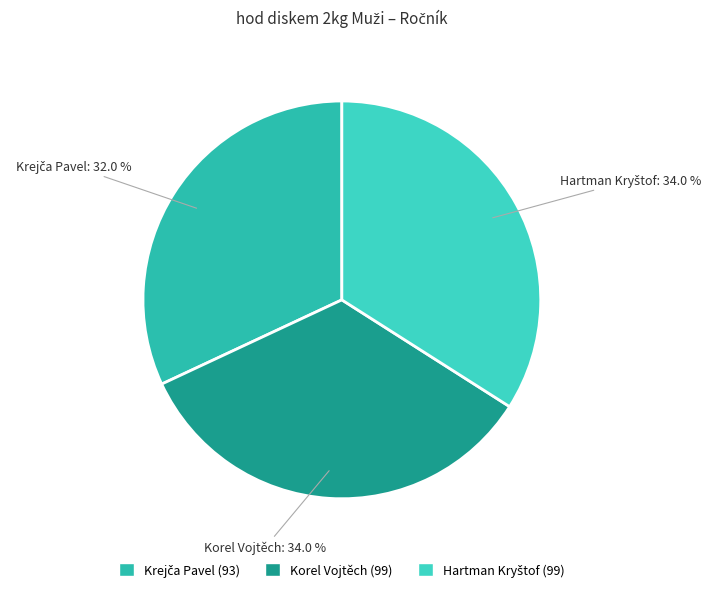

Does Korel Vojtěch represent more than half of the total?

No